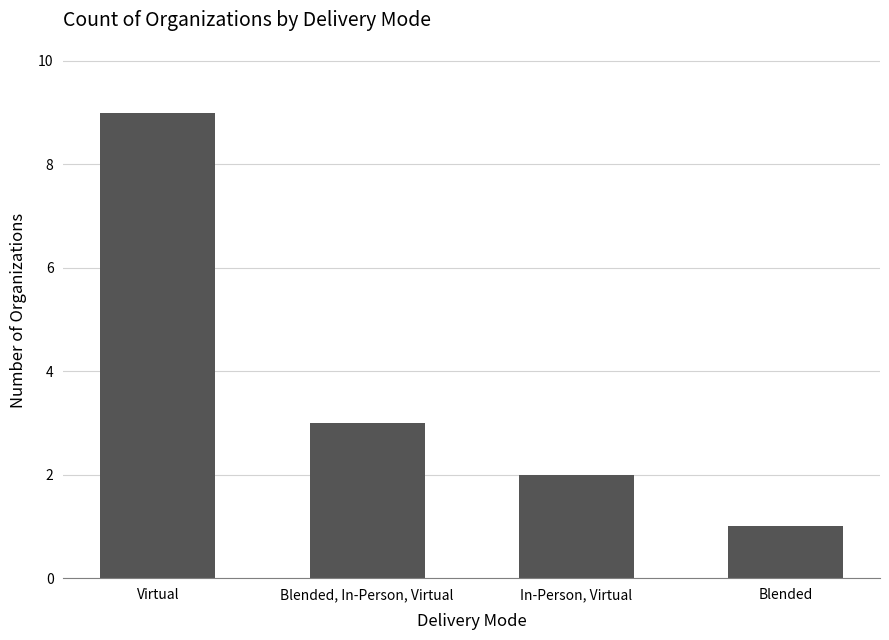

What is the label of the 4th bar from the right?

Virtual